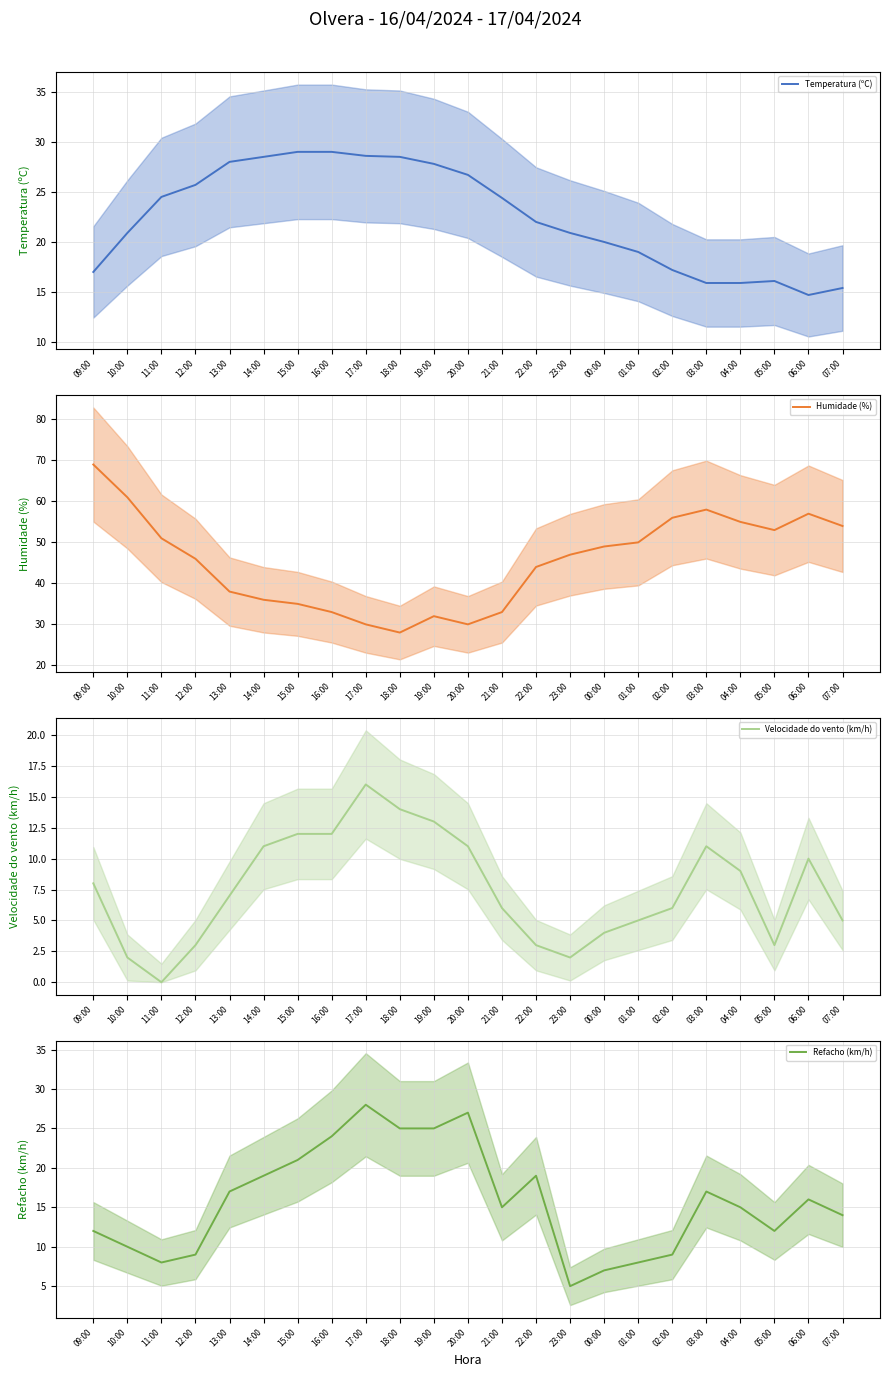

Reading left to right, extract all data points from this chart.

Temperatura (ºC): 17.0	20.9	24.5	25.7	28.0	28.5	29.0	29.0	28.6	28.5	27.8	26.7	24.4	22.0	20.9	20.0	19.0	17.2	15.9	15.9	16.1	14.7	15.4
Humidade (%): 69.0	61.0	51.0	46.0	38.0	36.0	35.0	33.0	30.0	28.0	32.0	30.0	33.0	44.0	47.0	49.0	50.0	56.0	58.0	55.0	53.0	57.0	54.0
Velocidade do vento (km/h): 8.0	2.0	0.0	3.0	7.0	11.0	12.0	12.0	16.0	14.0	13.0	11.0	6.0	3.0	2.0	4.0	5.0	6.0	11.0	9.0	3.0	10.0	5.0
Refacho (km/h): 12.0	10.0	8.0	9.0	17.0	19.0	21.0	24.0	28.0	25.0	25.0	27.0	15.0	19.0	5.0	7.0	8.0	9.0	17.0	15.0	12.0	16.0	14.0